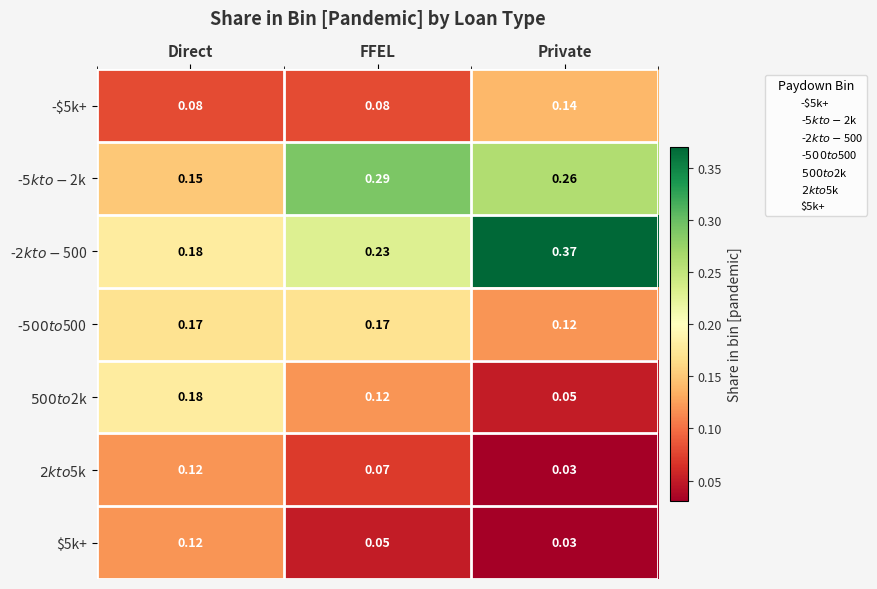

Rank the categories by $5k+ value from highest to lowest.

Direct, FFEL, Private